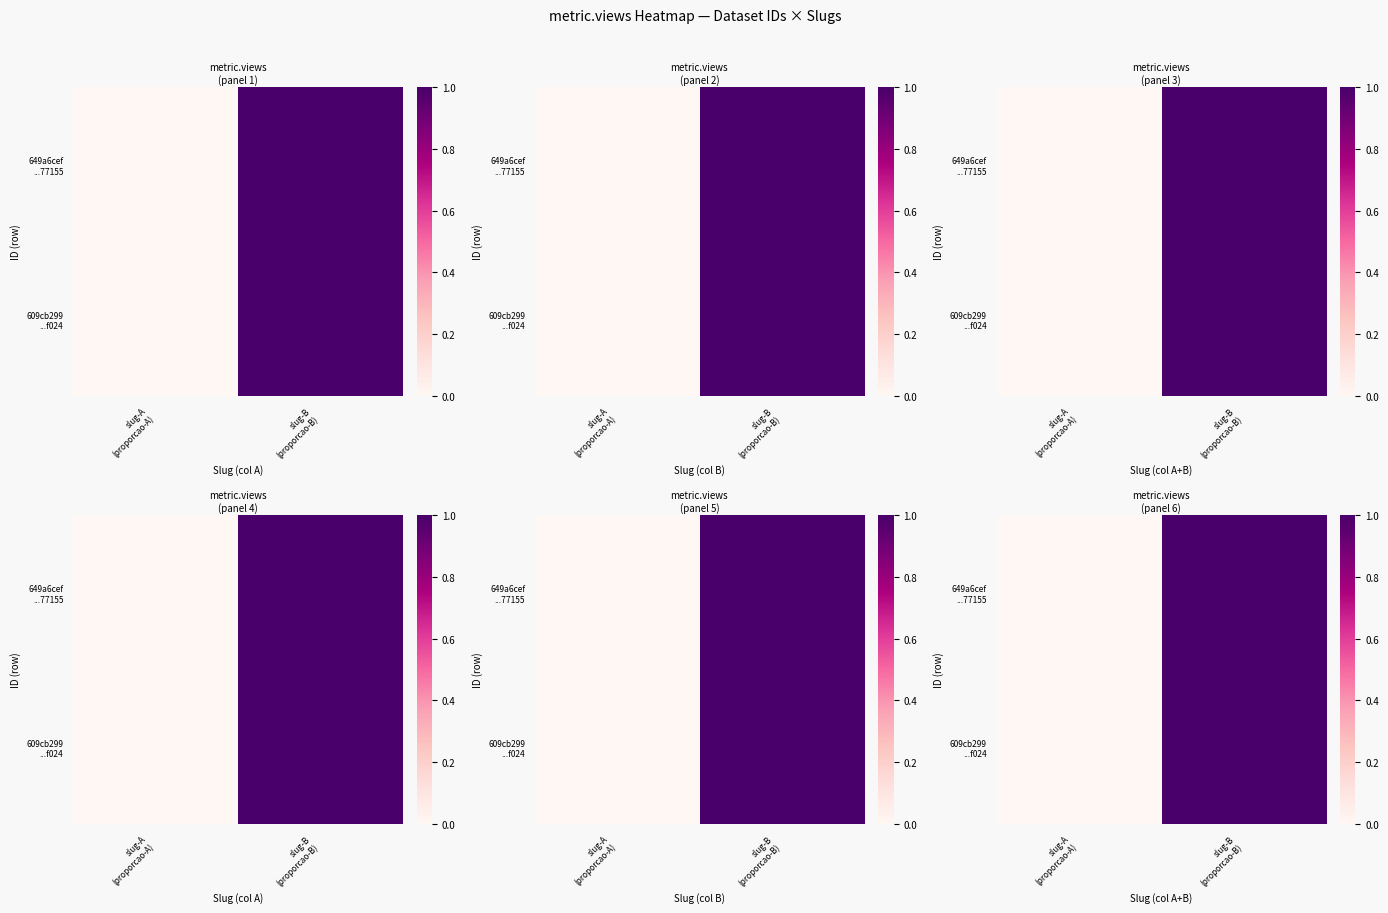

At which category is the sum across all series the highest?

slug-B
(proporcao-B)